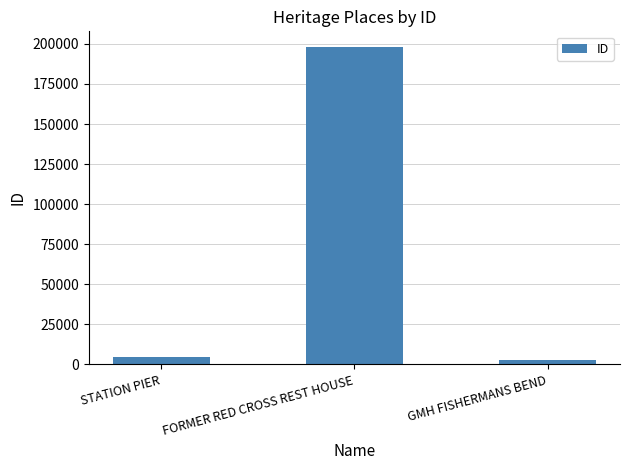

What is the value of the 3rd bar from the left?

2882